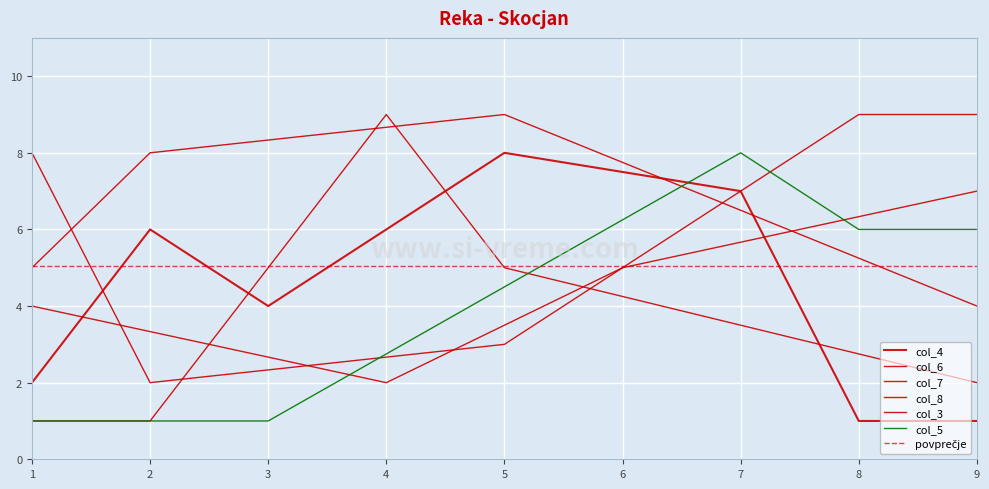

Where do col_4 and col_6 first cross each other?

2 and 3